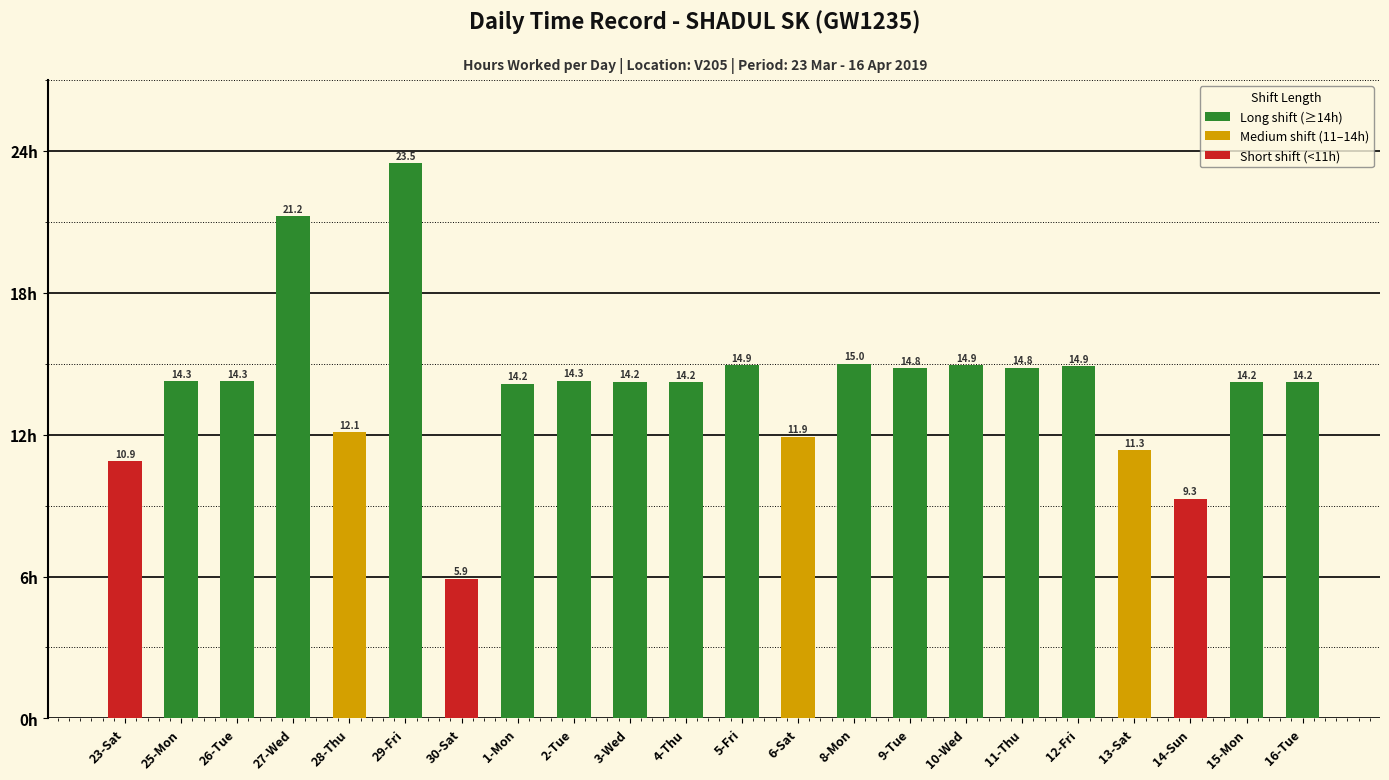

Which category has the highest value across all series?

29-Fri